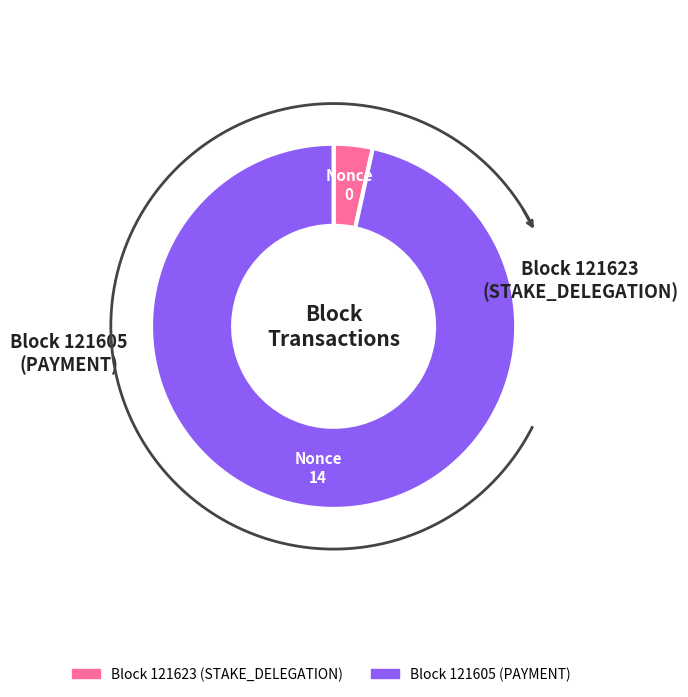

What is the largest slice in the pie chart?

121605